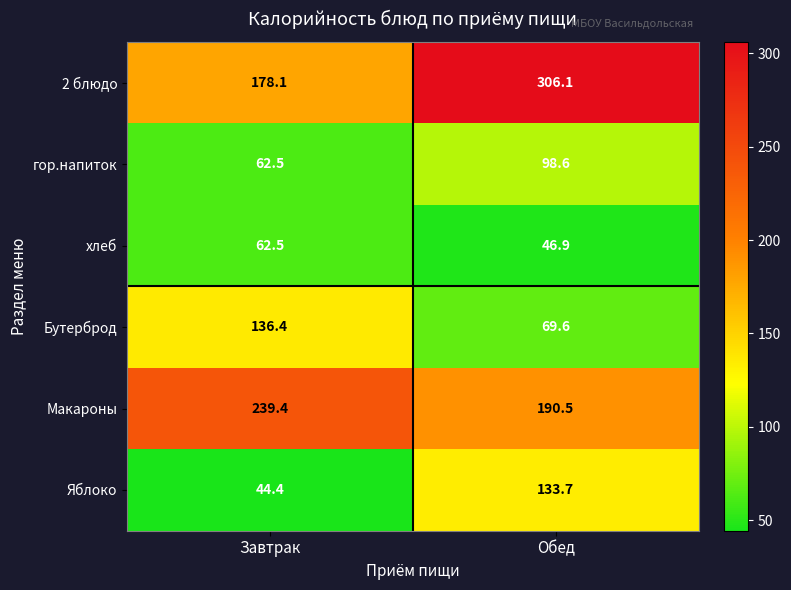

How many data points does each series have?

2